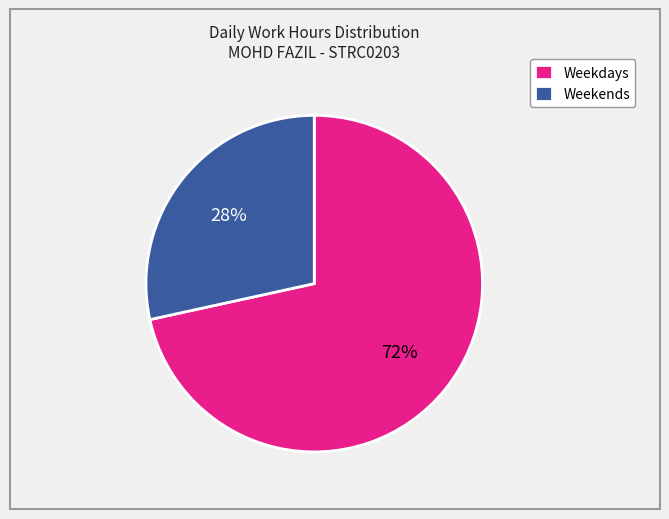

Is it true that Weekdays is 59% of the pie?

False